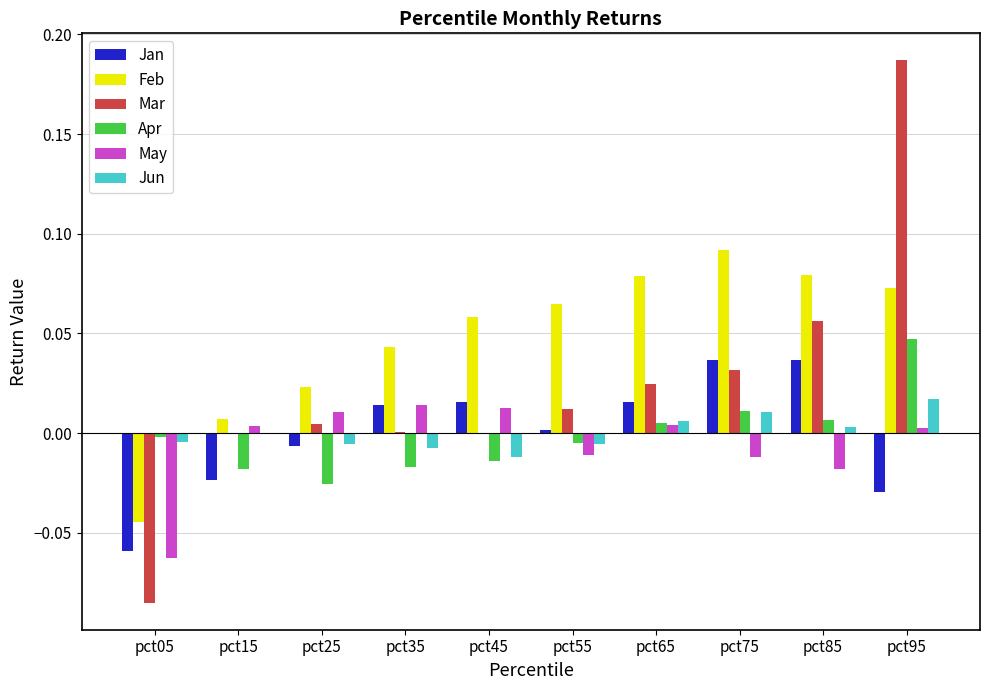

Between pct85 and pct95, which series saw the biggest shift?

Mar